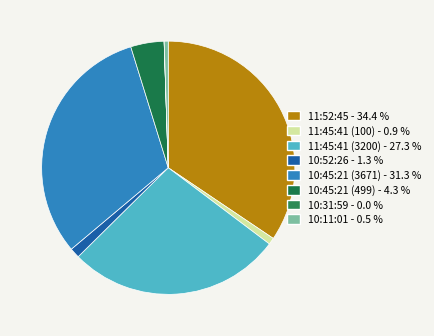

What is the change in value from 10:45:21 (3671) to 10:45:21 (499)?

-3172